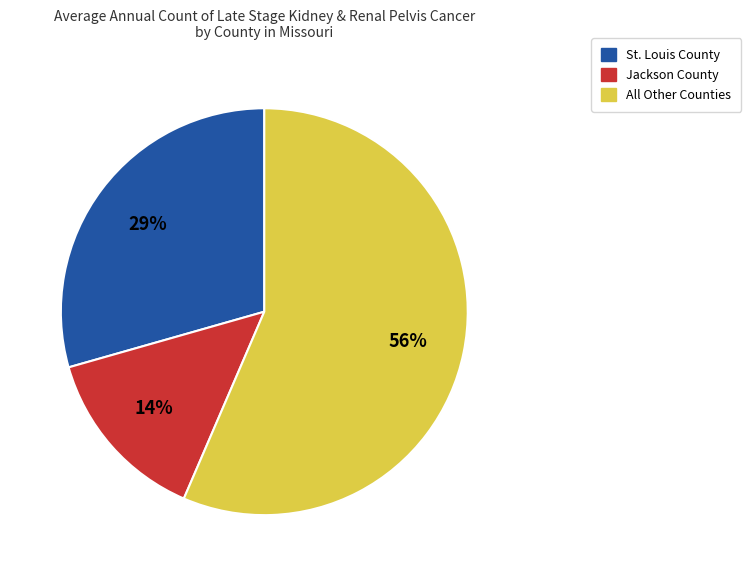

Is there a majority slice in this chart?

Yes